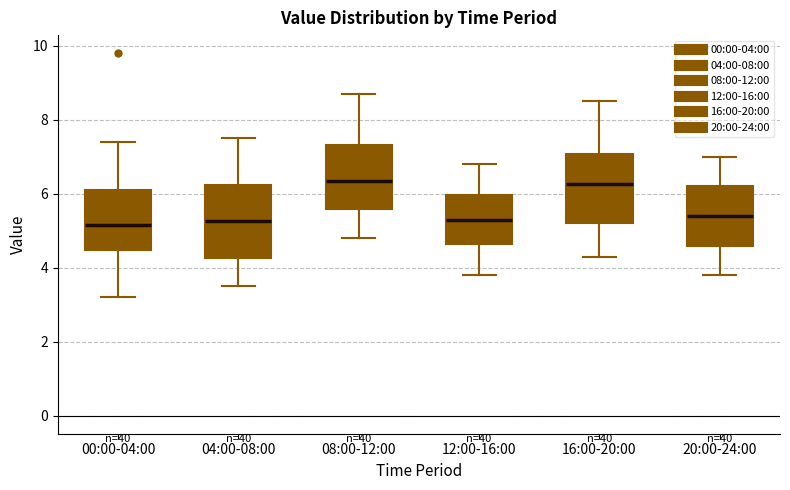

Reading left to right, transcribe this box plot: for each box, give where its median line is, the range the box spans, and where its two whiskers end, as read against the y-axis. The values are not printed on the chart, so give them approximately, as read against the axis.

00:00-04:00: median 5.2, box 4.4 to 6.2, whiskers 3.2 to 7.4
04:00-08:00: median 5.2, box 4.2 to 6.2, whiskers 3.6 to 7.6
08:00-12:00: median 6.4, box 5.6 to 7.4, whiskers 4.8 to 8.8
12:00-16:00: median 5.4, box 4.6 to 6.0, whiskers 3.8 to 6.8
16:00-20:00: median 6.2, box 5.2 to 7.0, whiskers 4.4 to 8.6
20:00-24:00: median 5.4, box 4.6 to 6.2, whiskers 3.8 to 7.0